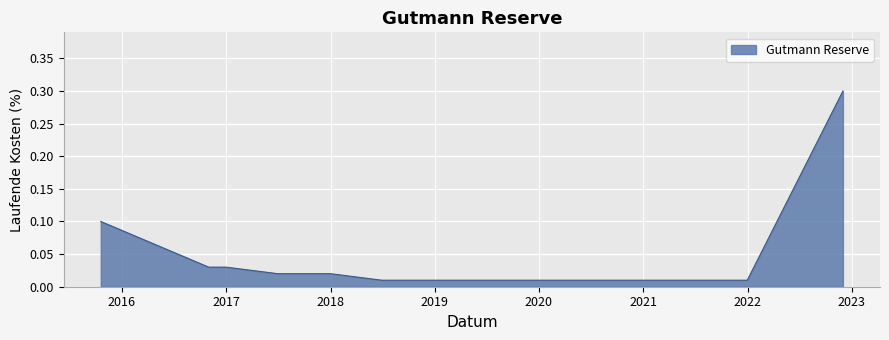

What is the greatest value displayed?

0.3